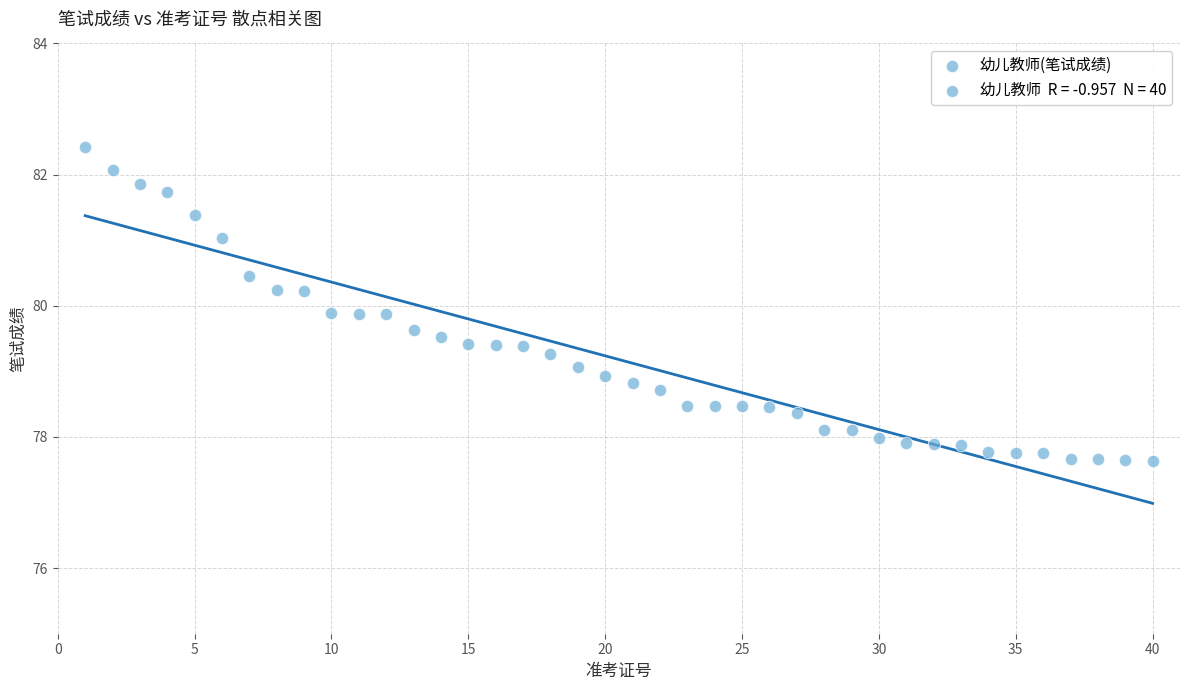

What is the range of Y values (max minus min)?

4.8